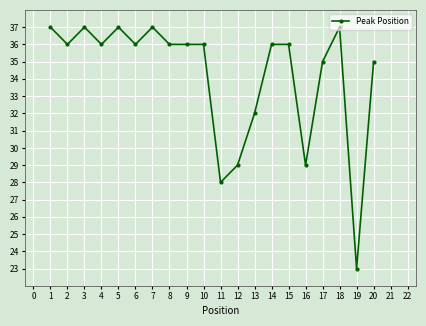

The value at 9 is 36. True or false?

True